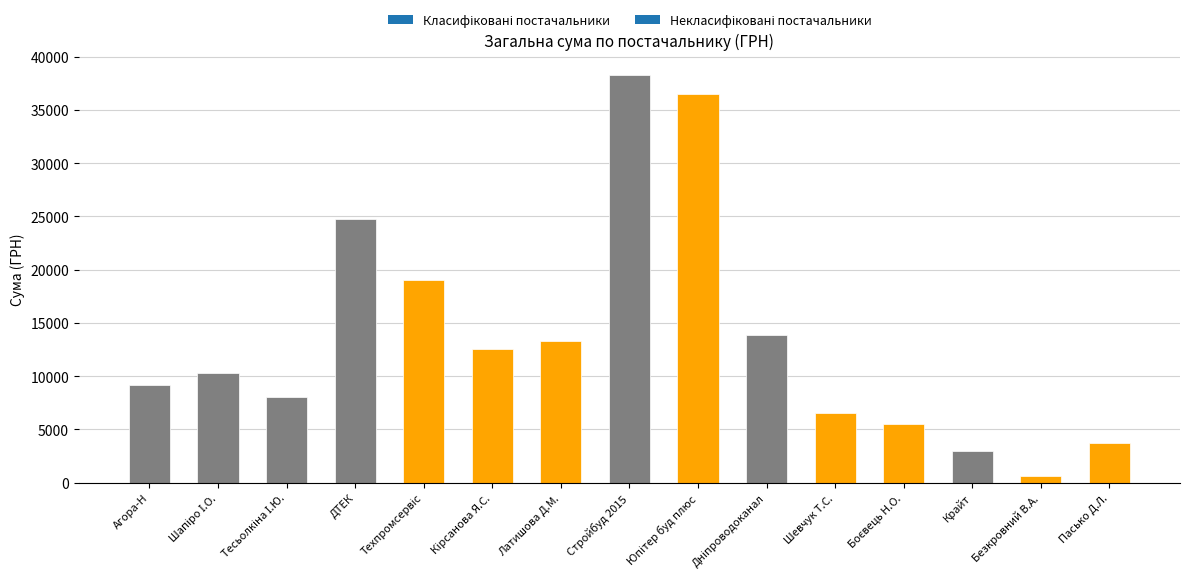

At which category does the chart reach its peak across all series?

Стройбуд 2015